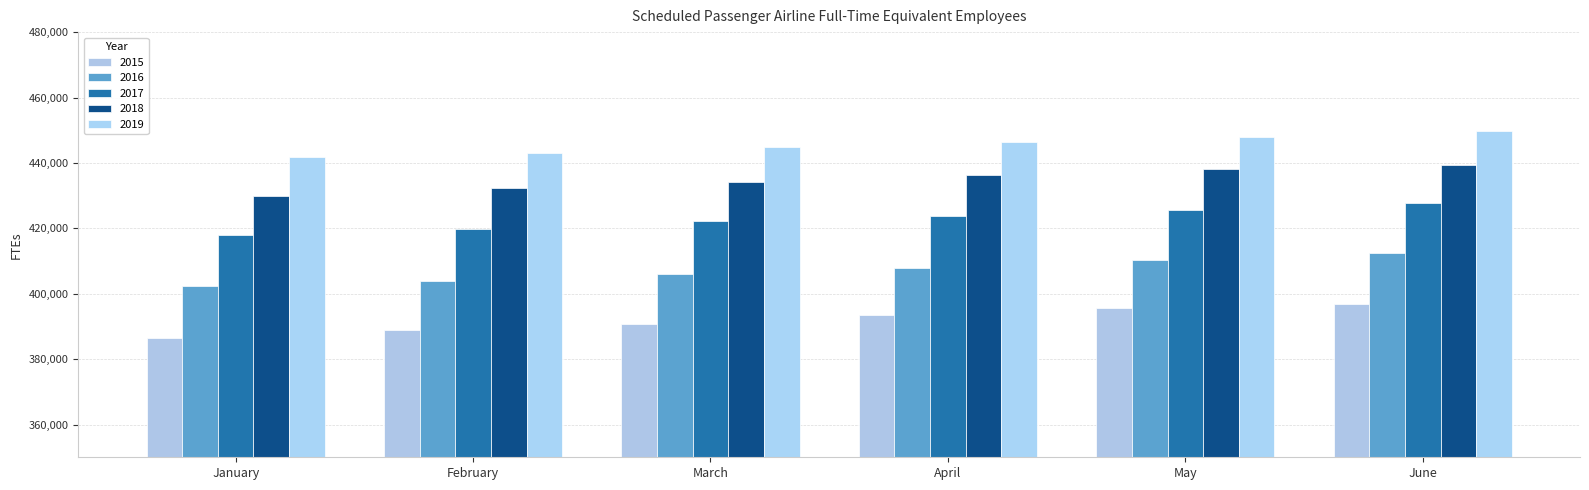

Which has a higher value, May or April?

May